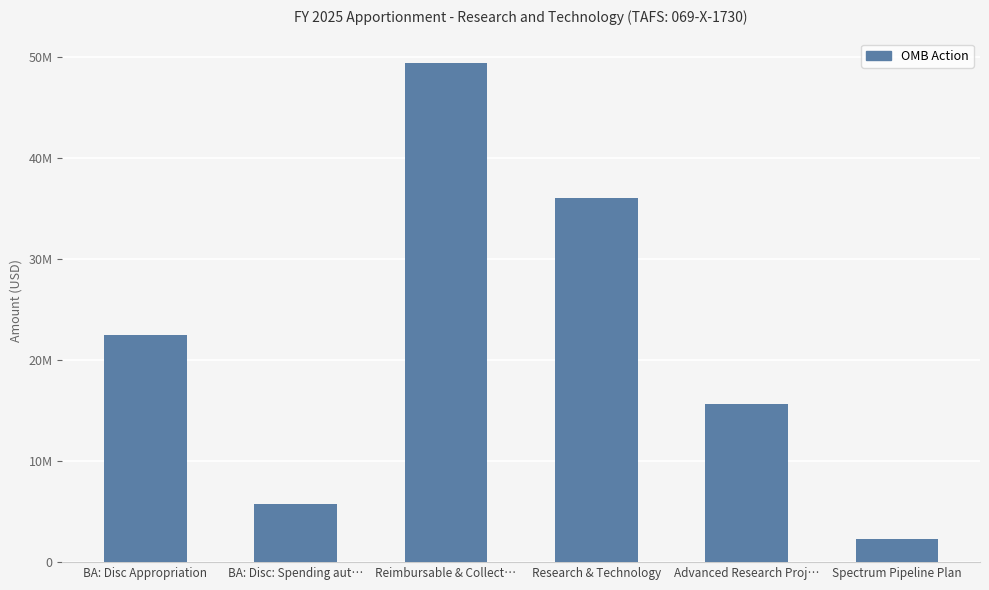

What is the value of the 3rd bar from the left?

49362920